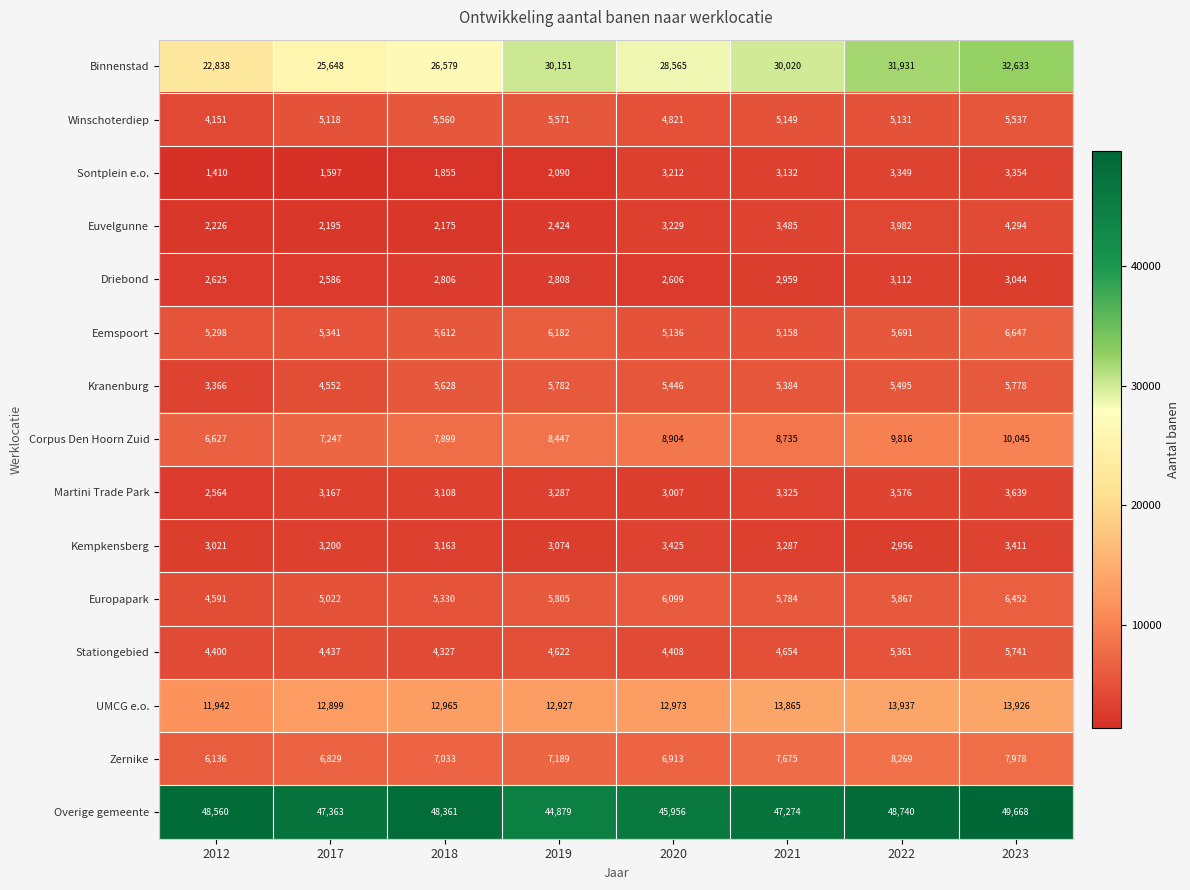

Which series changed the most between 2019 and 2021?

Overige gemeente